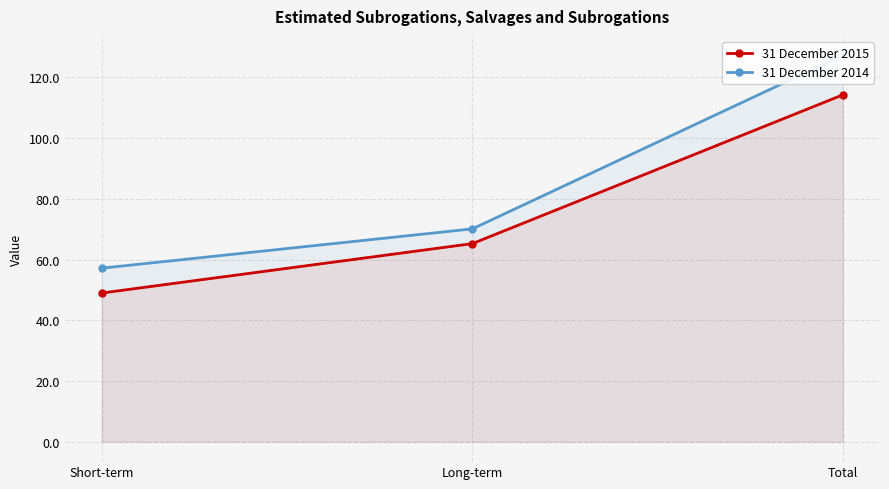

Which series has the widest spread of values?

31 December 2014